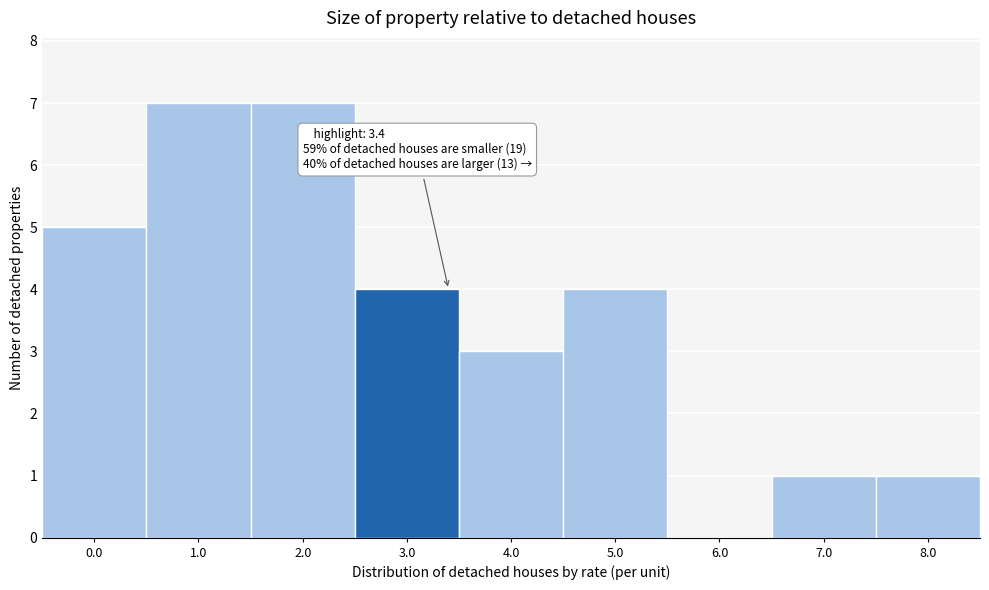

Reading left to right, extract all data points from this chart.

0.0=5	1.0=7	2.0=7	3.0=4	4.0=3	5.0=4	6.0=0	7.0=1	8.0=1